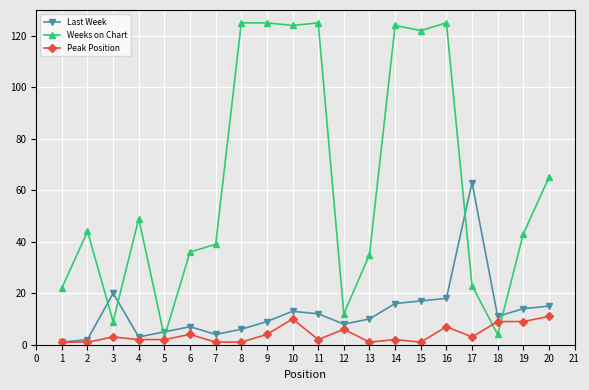

True or false: Peak Position has a value of 11 at 16.

False